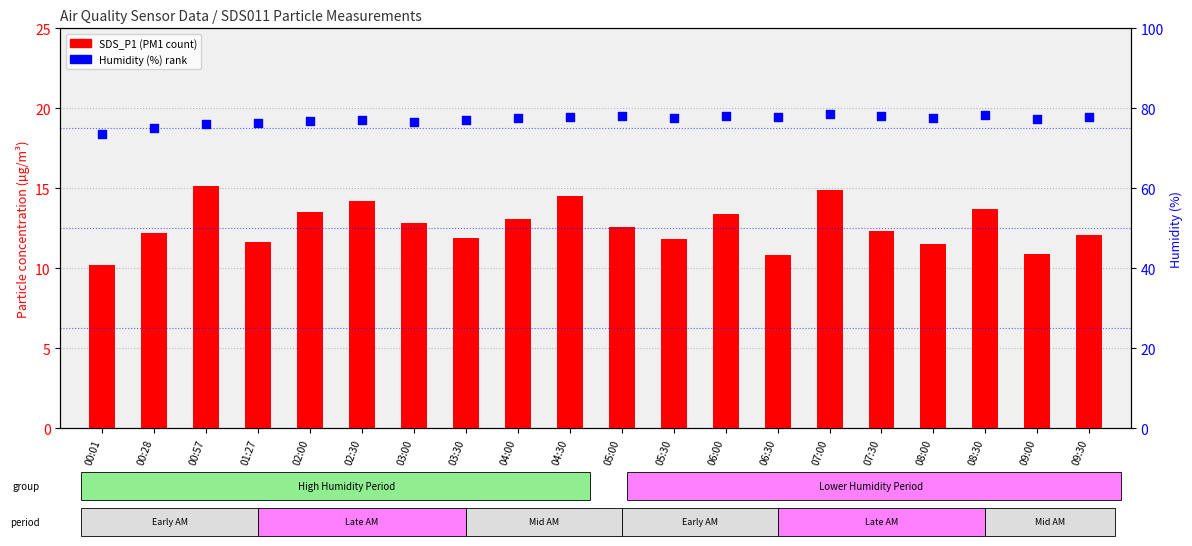

What is the total value across all series at 03:00?

89.3